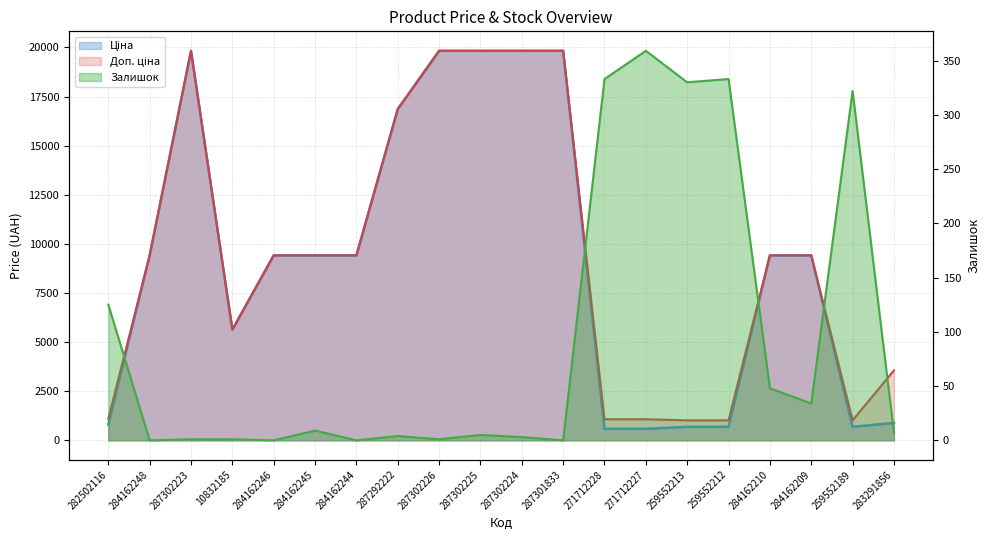

What is the difference between the Доп. ціна values at 259552213 and 287302224?

18813.3